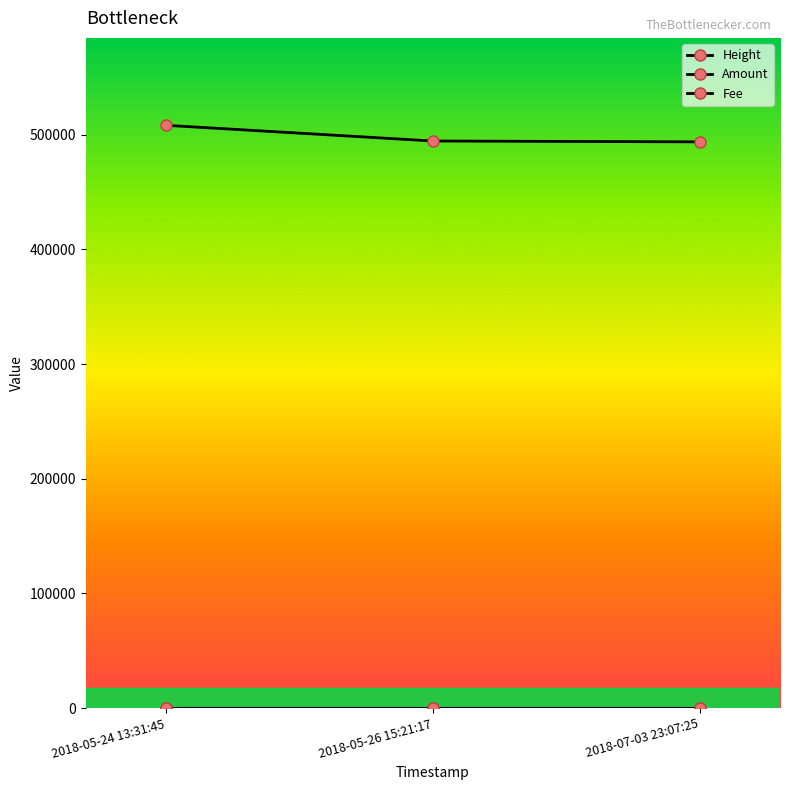

Is this an area chart (filled region under the line)?

No